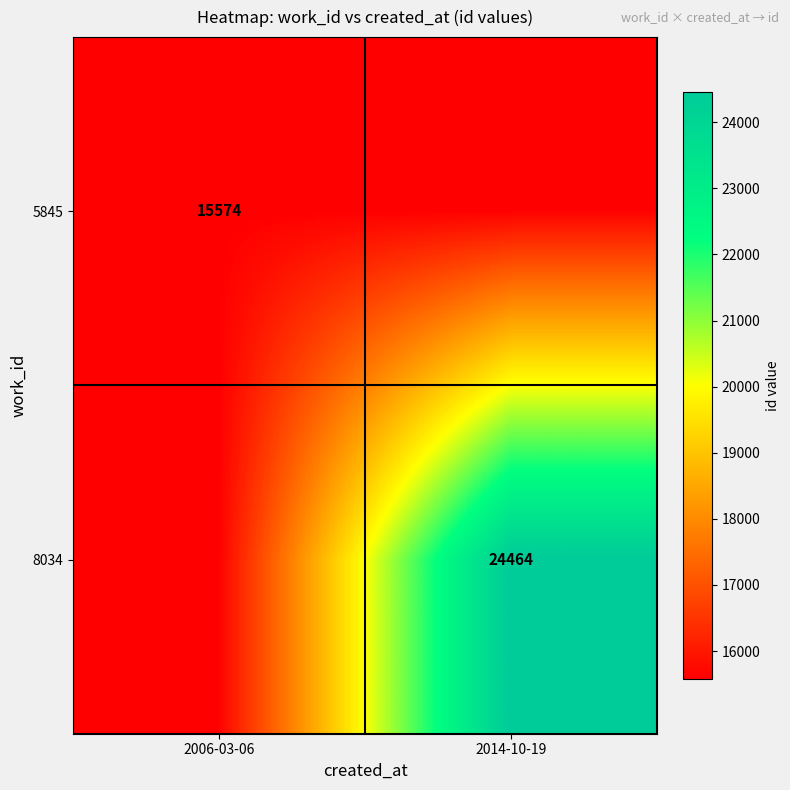

What is the maximum value shown in the chart?

24464